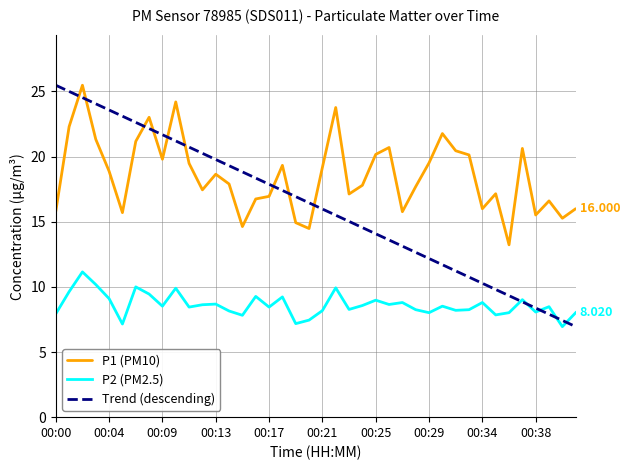

True or false: P1 and P2 intersect in this chart.

False